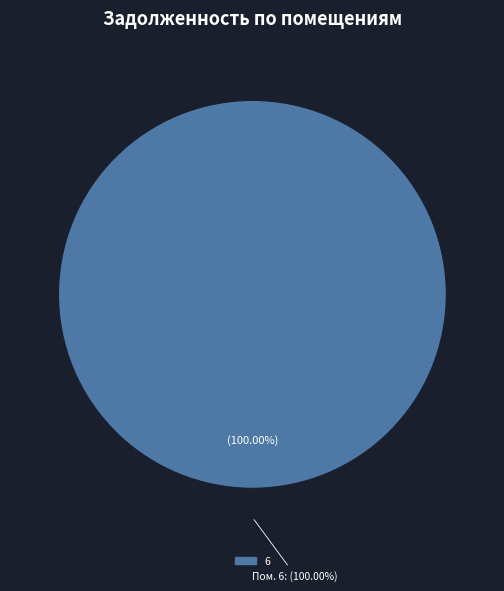

Combined, do 7 and 3 account for over 50%?

No